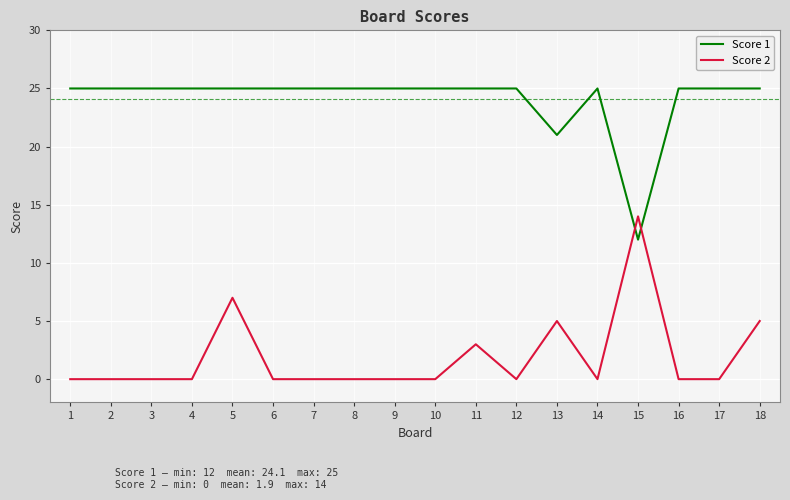

Reading left to right, list all the values displayed in this chart.

Score 1: 25	25	25	25	25	25	25	25	25	25	25	25	21	25	12	25	25	25
Score 2: 0	0	0	0	7	0	0	0	0	0	3	0	5	0	14	0	0	5